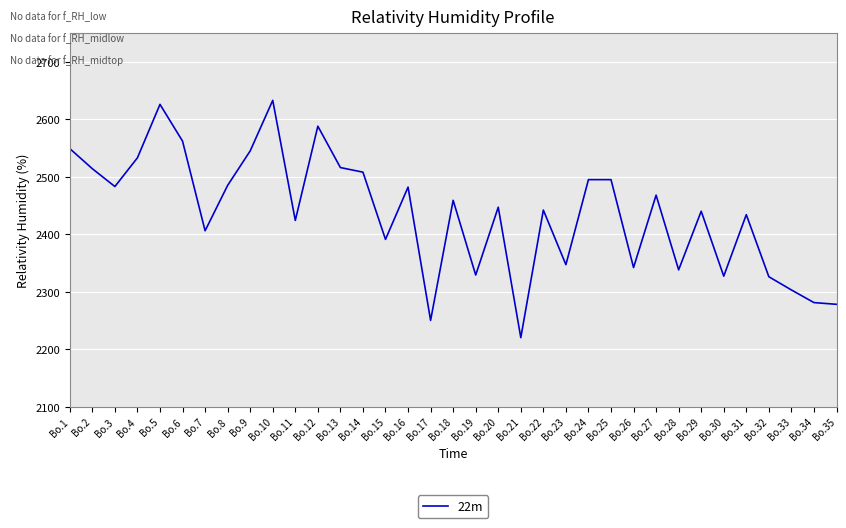

Which has a higher value, Bo.17 or Bo.26?

Bo.26